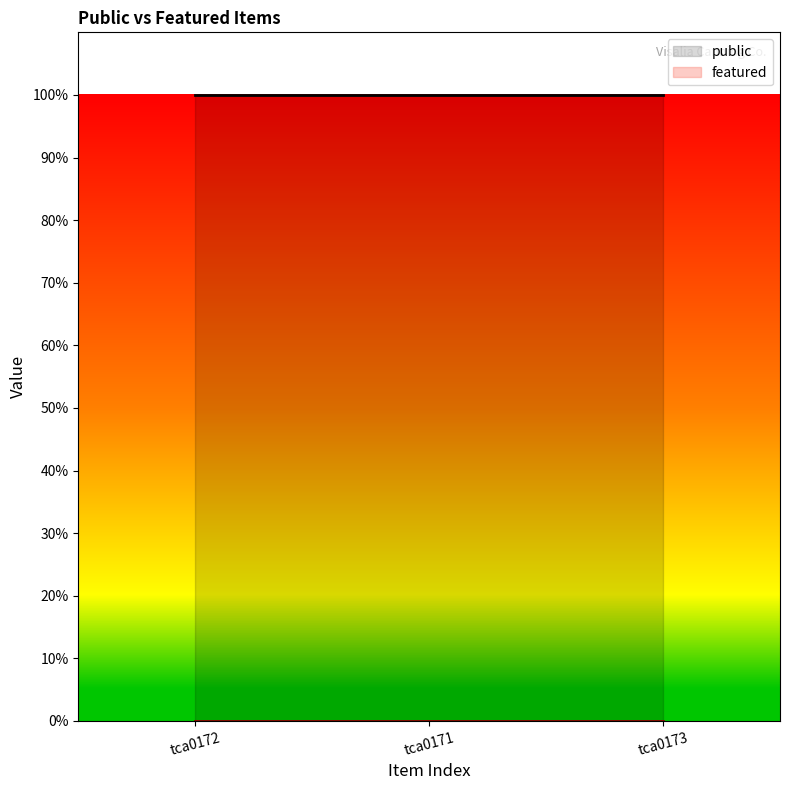

At which category is the sum across all series the highest?

tca0172